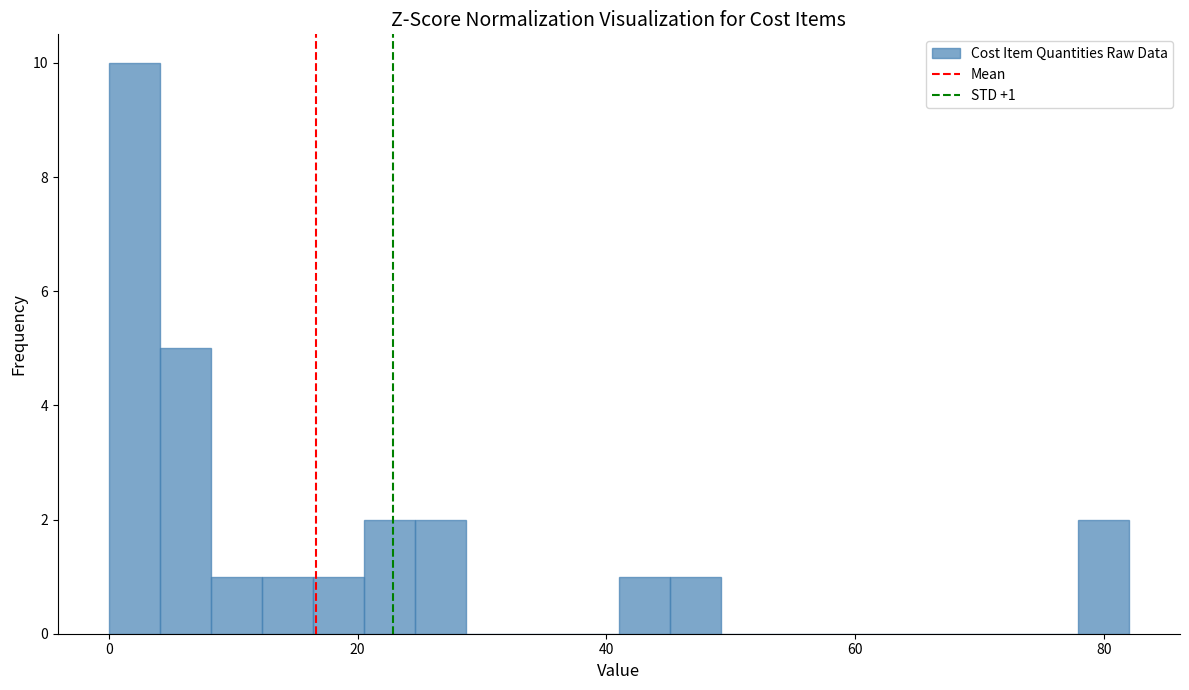

Read against the x-axis, roughly where is the centre of the tallest bar?

2